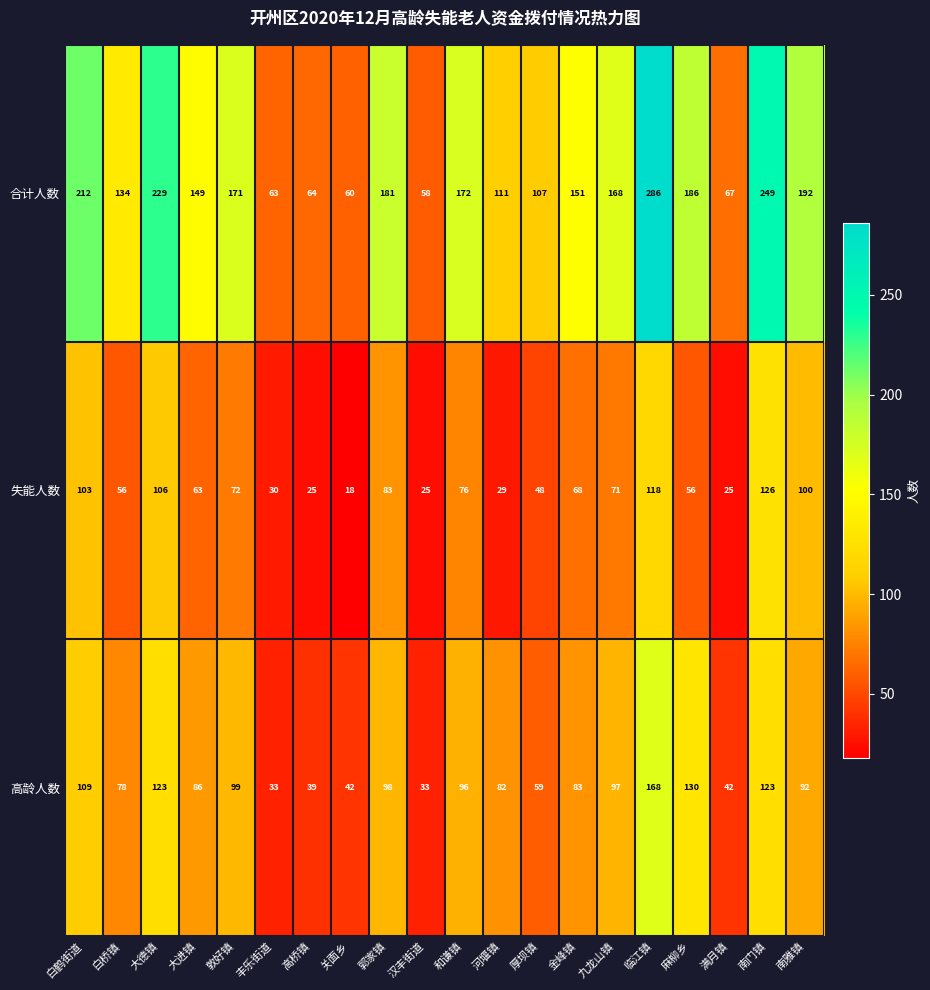

Where does the 合计人数 series first go above 168?

白鹤街道